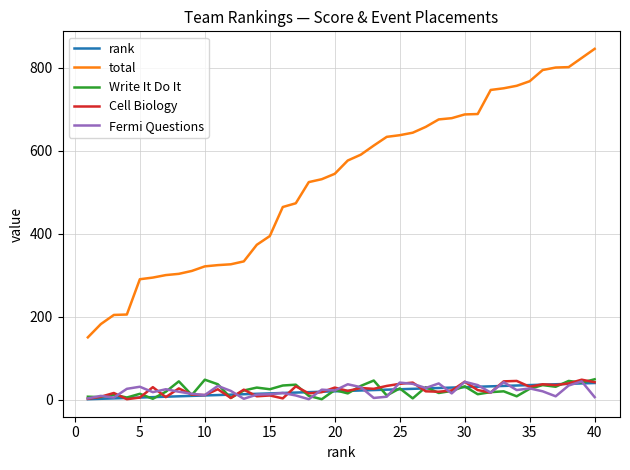

What is the highest value of the Write It Do It series?

49